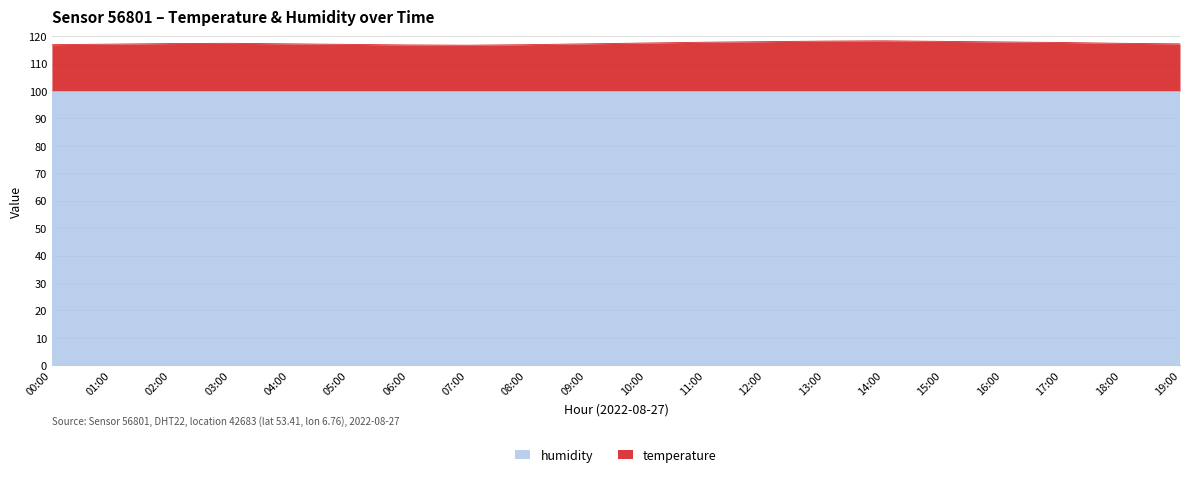

What is the label of the 14th point from the left?

13:00